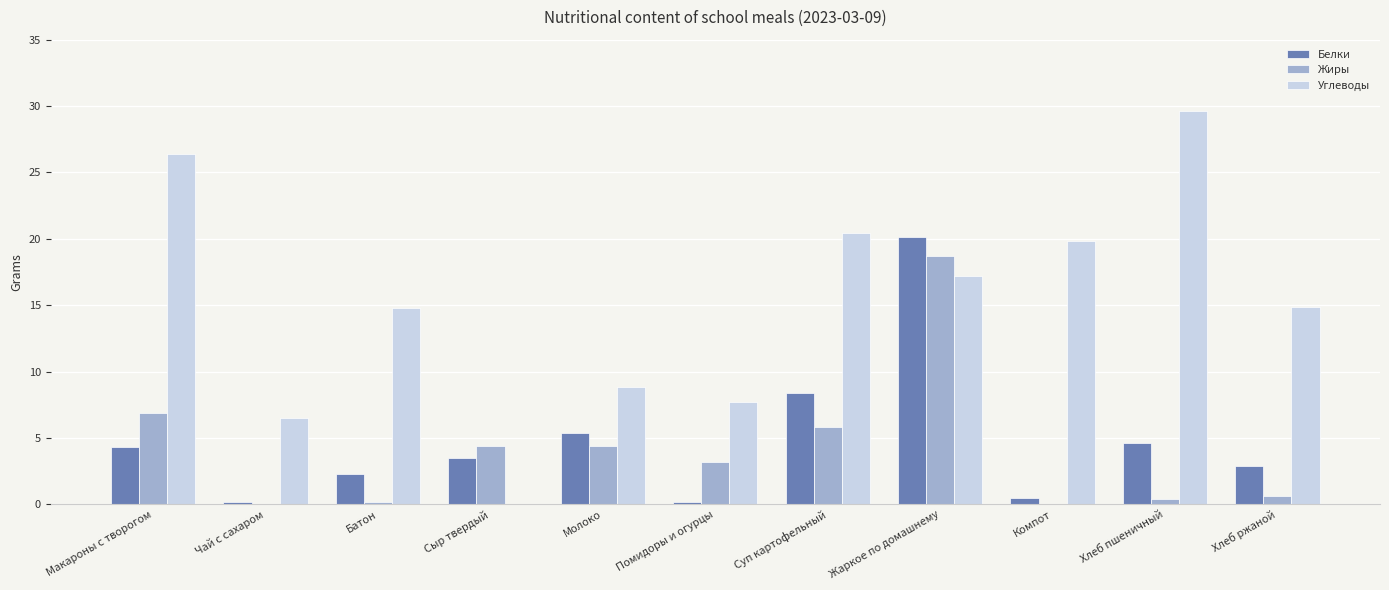

Is it true that Углеводы equals 14.9 at Молоко?

False